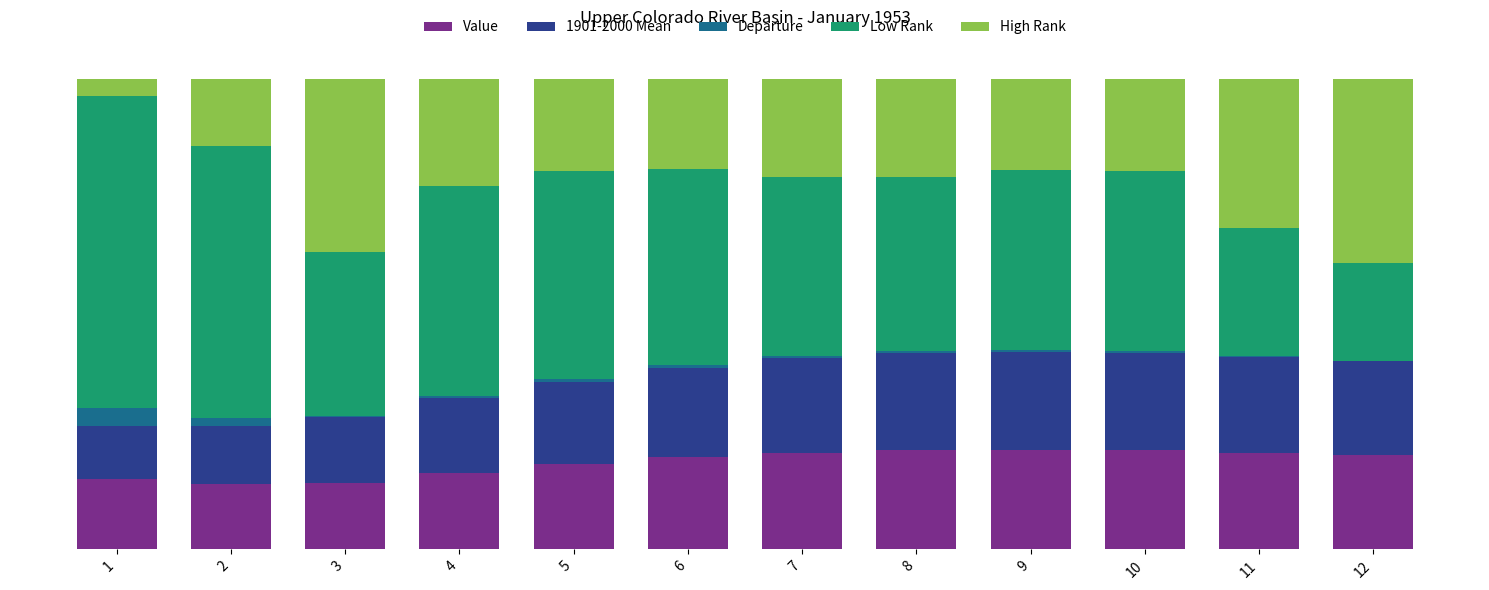

Does the chart contain stacked bars?

Yes